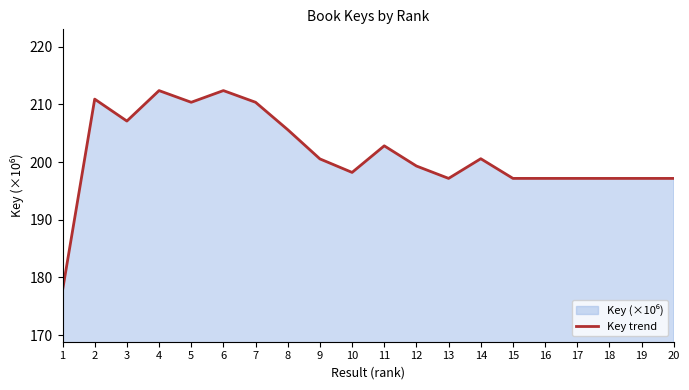

True or false: the data has more than 1 interior local peaks.

True